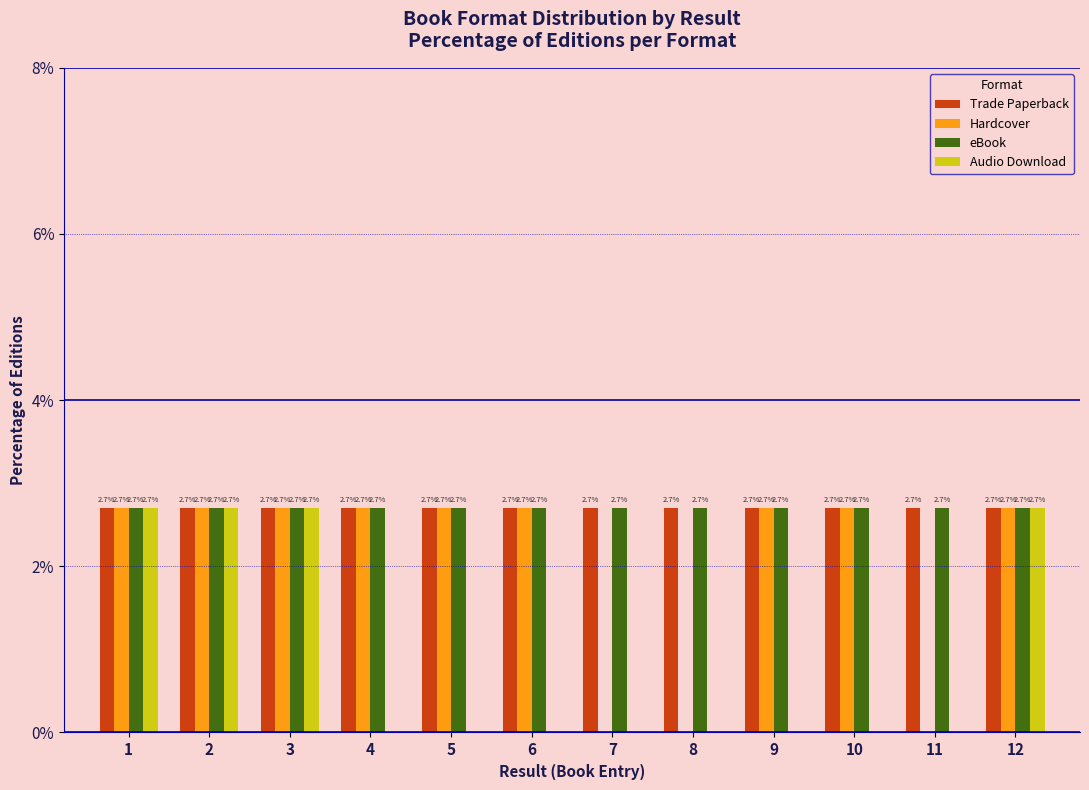

Reading left to right, transcribe all the data shown in this chart.

Trade Paperback: 1=2.7	2=2.7	3=2.7	4=2.7	5=2.7	6=2.7	7=2.7	8=2.7	9=2.7	10=2.7	11=2.7	12=2.7
Hardcover: 1=2.7	2=2.7	3=2.7	4=2.7	5=2.7	6=2.7	7=0.0	8=0.0	9=2.7	10=2.7	11=0.0	12=2.7
eBook: 1=2.7	2=2.7	3=2.7	4=2.7	5=2.7	6=2.7	7=2.7	8=2.7	9=2.7	10=2.7	11=2.7	12=2.7
Audio Download: 1=2.7	2=2.7	3=2.7	4=0.0	5=0.0	6=0.0	7=0.0	8=0.0	9=0.0	10=0.0	11=0.0	12=2.7